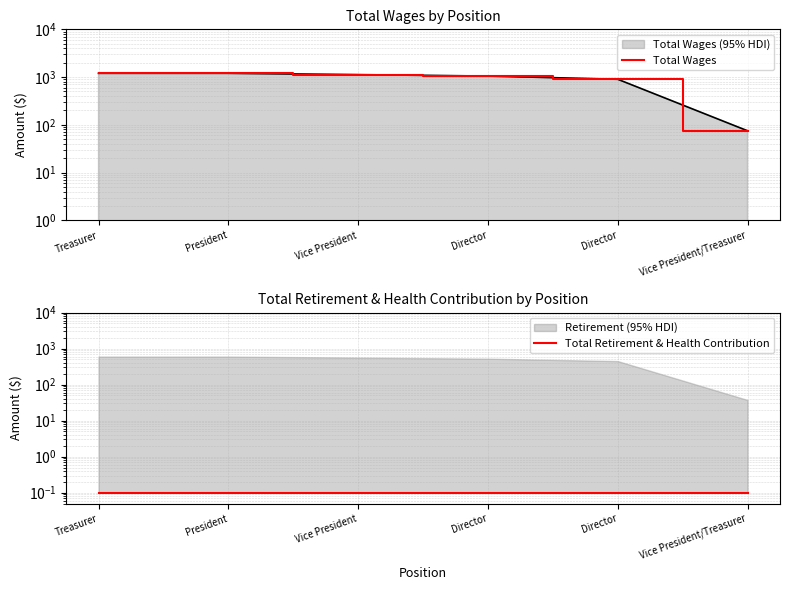

What is the value of the Total Wages point at the 1st from the left?

1200.0